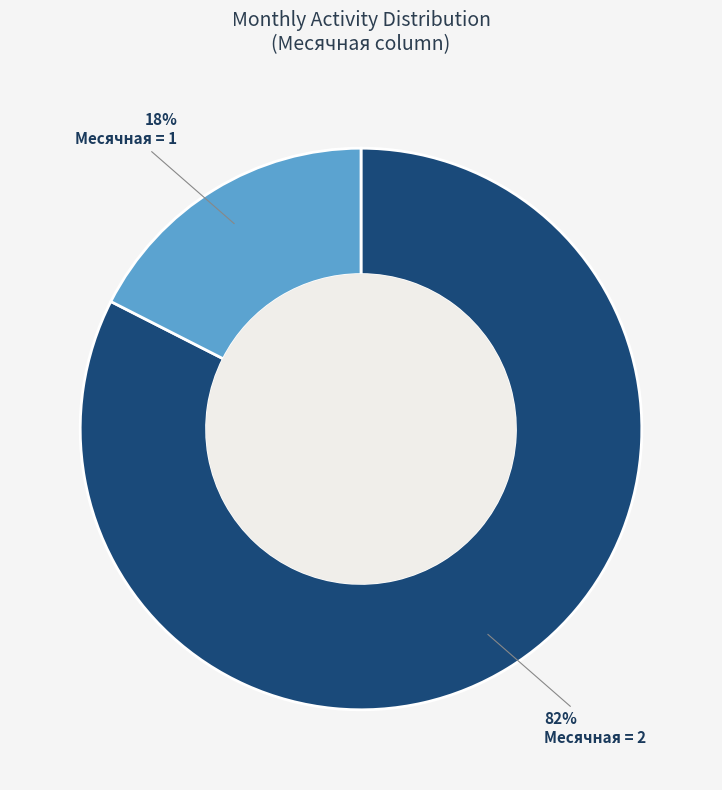

To the nearest percent, what is the average slice percentage?

50%